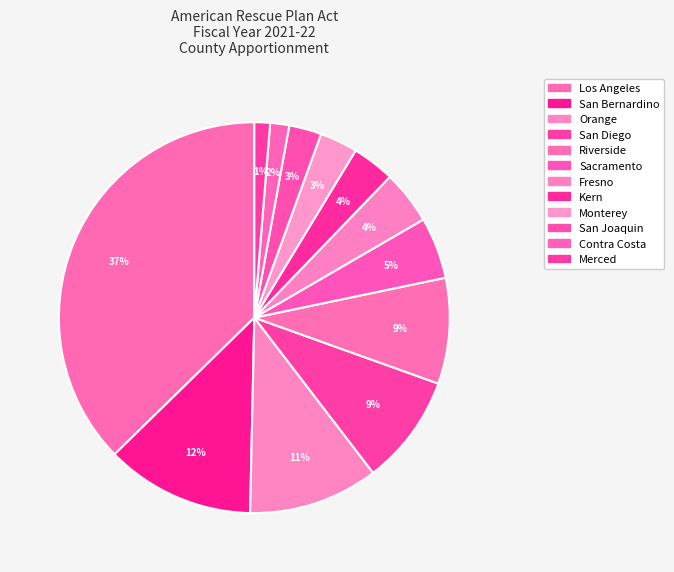

How many segments does this pie chart have?

12